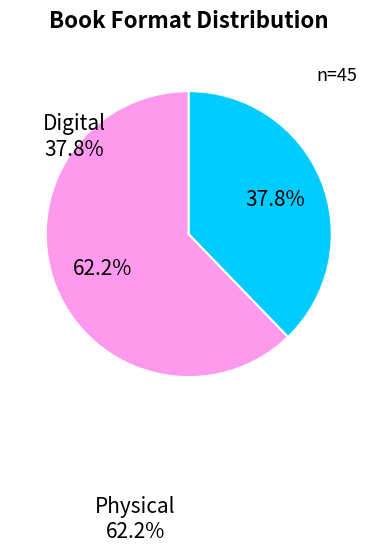

Does Digital represent more than half of the total?

No